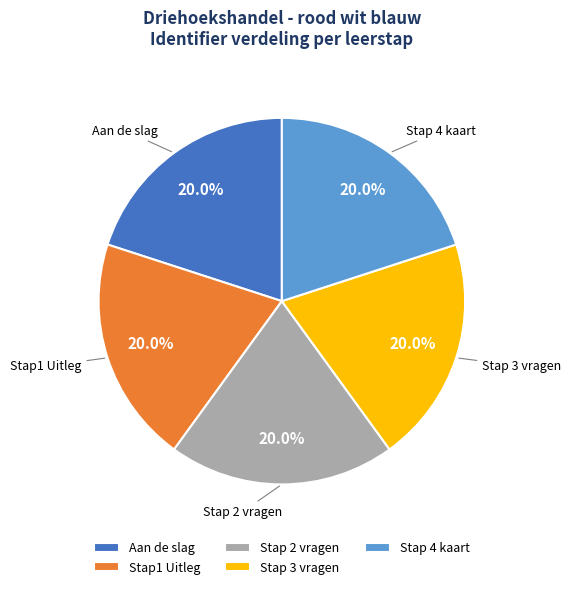

To the nearest percent, what is the average slice percentage?

20%